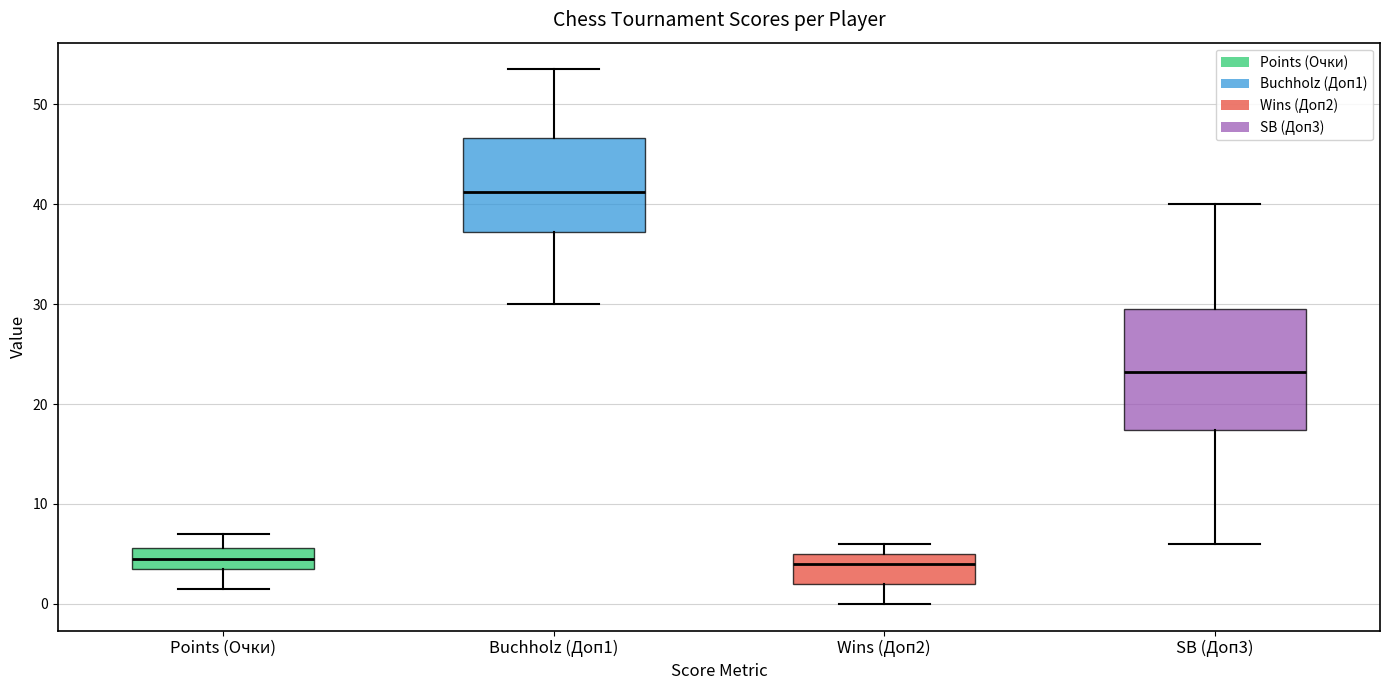

Reading left to right, read every box against the y-axis: the position of its median line, the range the box covers, and the ends of its whiskers. The values are not printed on the chart, so give them approximately, as read against the axis.

Points (Очки): median 5, box 4 to 6, whiskers 2 to 7
Buchholz (Доп1): median 41, box 37 to 47, whiskers 30 to 54
Wins (Доп2): median 4, box 2 to 5, whiskers 0 to 6
SB (Доп3): median 23, box 17 to 30, whiskers 6 to 40